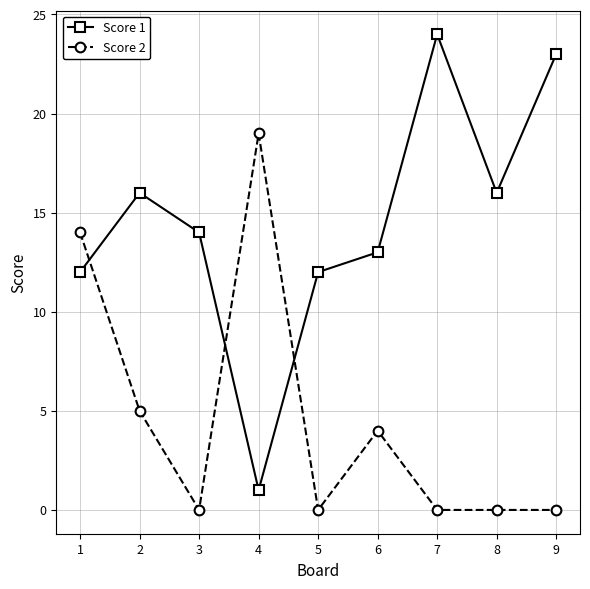

What is the value of the Score 1 point at the 7th from the left?

24